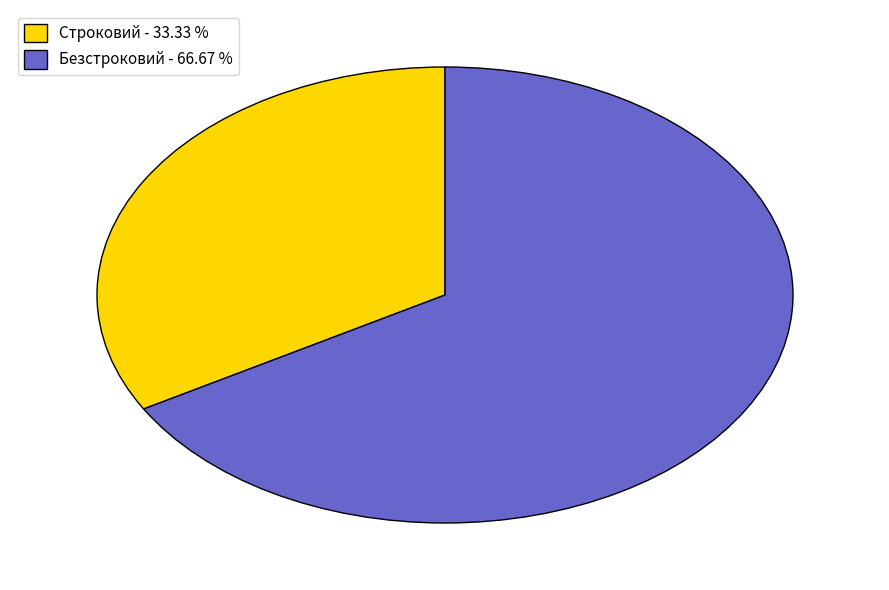

What is the ratio of the value at Строковий to the value at Безстроковий?

0.5